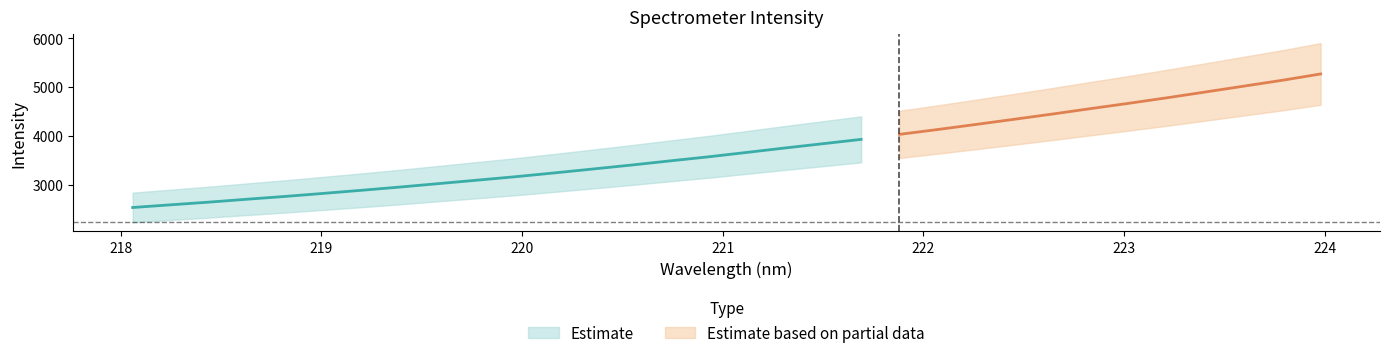

The value at 219.7801 is 3092.5. True or false?

True